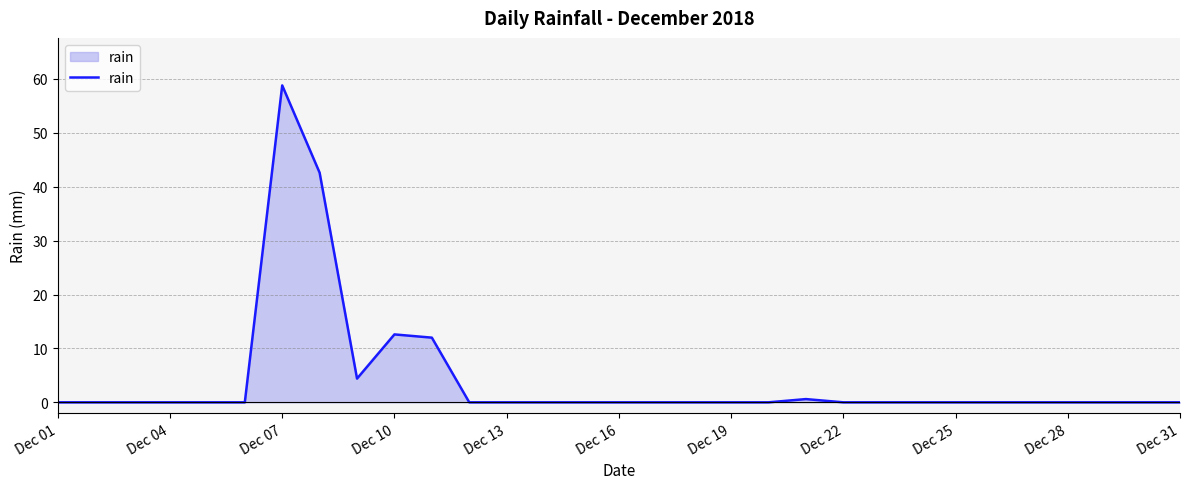

What is the difference between the maximum and minimum values?

58.8